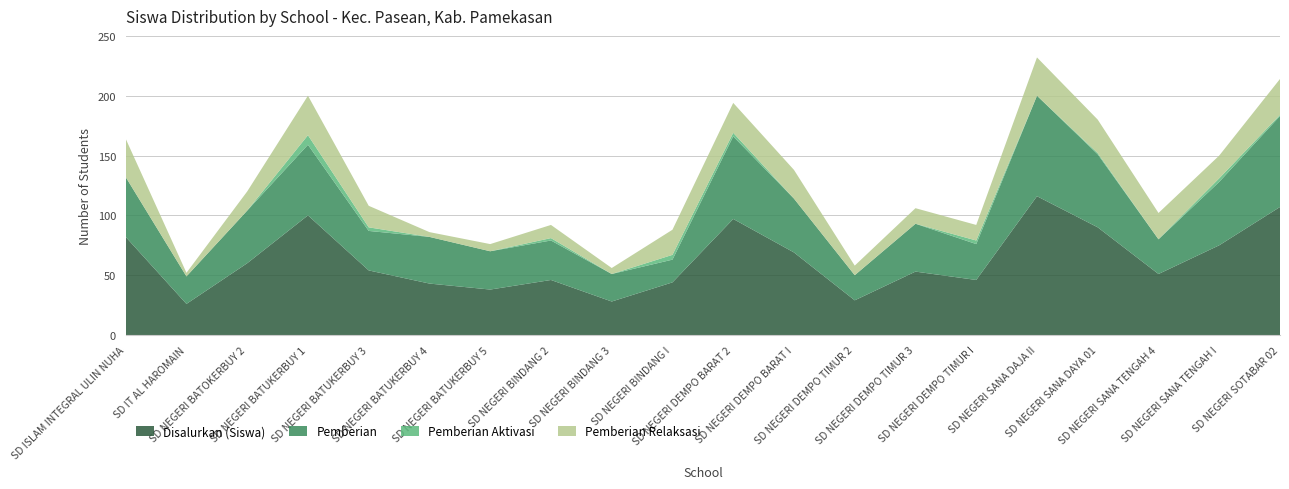

Reading left to right, transcribe all the data shown in this chart.

Disalurkan (Siswa): 82	26	60	100	54	43	38	46	28	44	97	69	29	53	46	116	90	51	75	107
Pemberian: 50	23	44	59	33	39	32	33	23	19	69	45	21	40	30	84	61	29	53	76
Pemberian Aktivasi: 0	0	0	8	3	0	0	2	0	4	3	0	0	0	3	0	1	0	3	1
Pemberian Relaksasi: 32	3	16	33	18	4	6	11	5	21	25	24	8	13	13	32	28	22	19	30